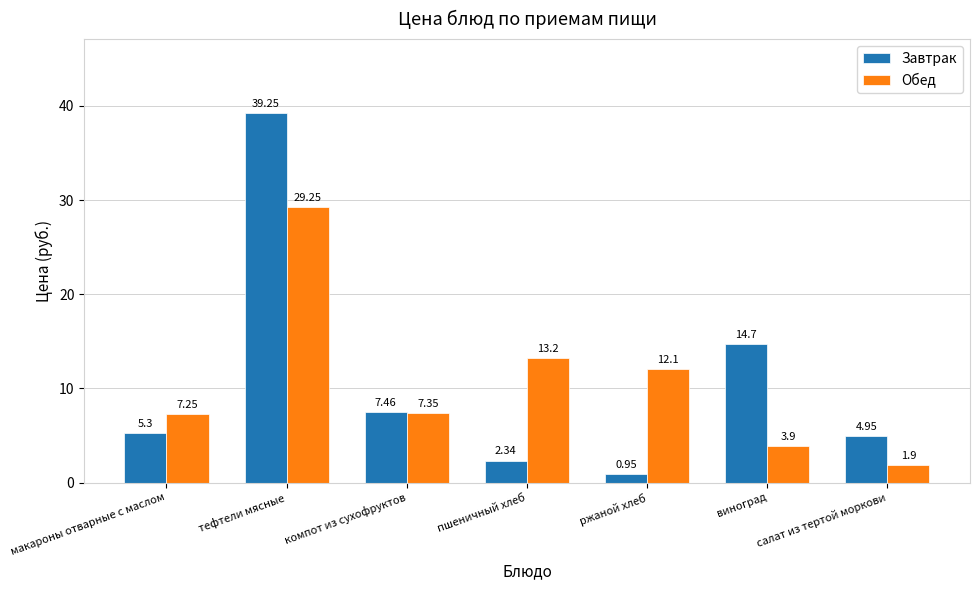

Which category has the highest value in the Завтрак series?

тефтели мясные